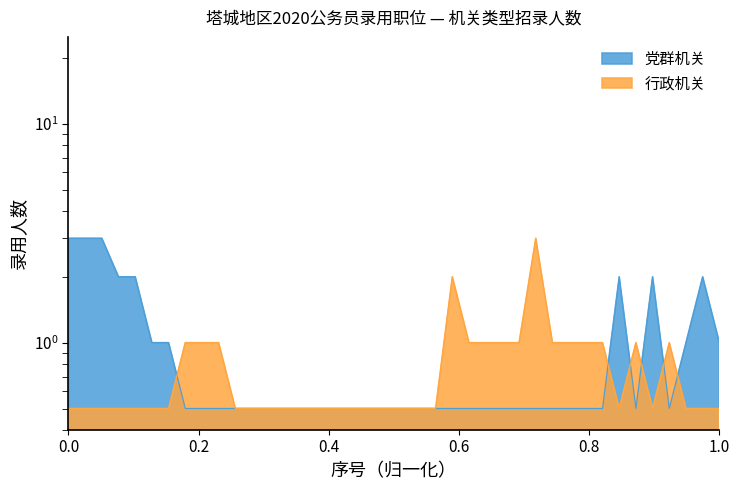

Reading left to right, extract all data points from this chart.

3.0	3.0	3.0	2.0	2.0	1.0	1.0	0.5	0.5	0.5	0.5	0.5	0.5	0.5	0.5	0.5	0.5	0.5	0.5	0.5	0.5	0.5	0.5	0.5	0.5	0.5	0.5	0.5	0.5	0.5	0.5	0.5	0.5	2.0	0.5	2.0	0.5	1.0	2.0	1.0